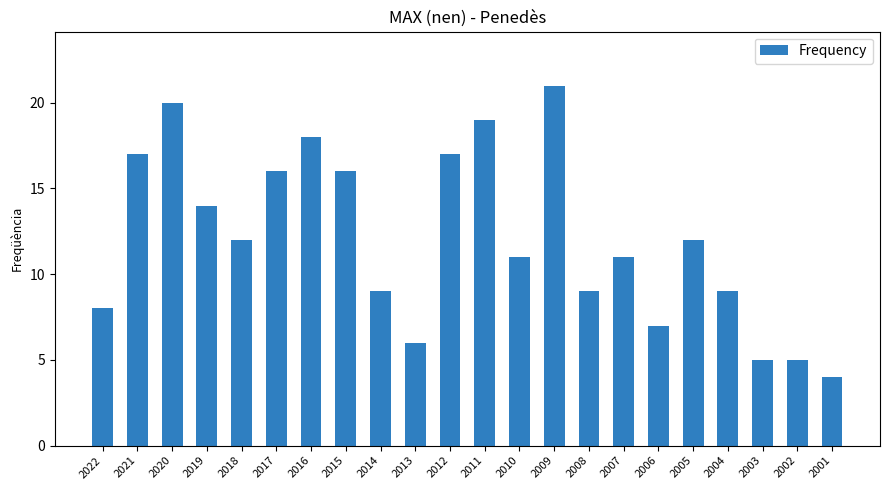

Does the chart contain any negative values?

No